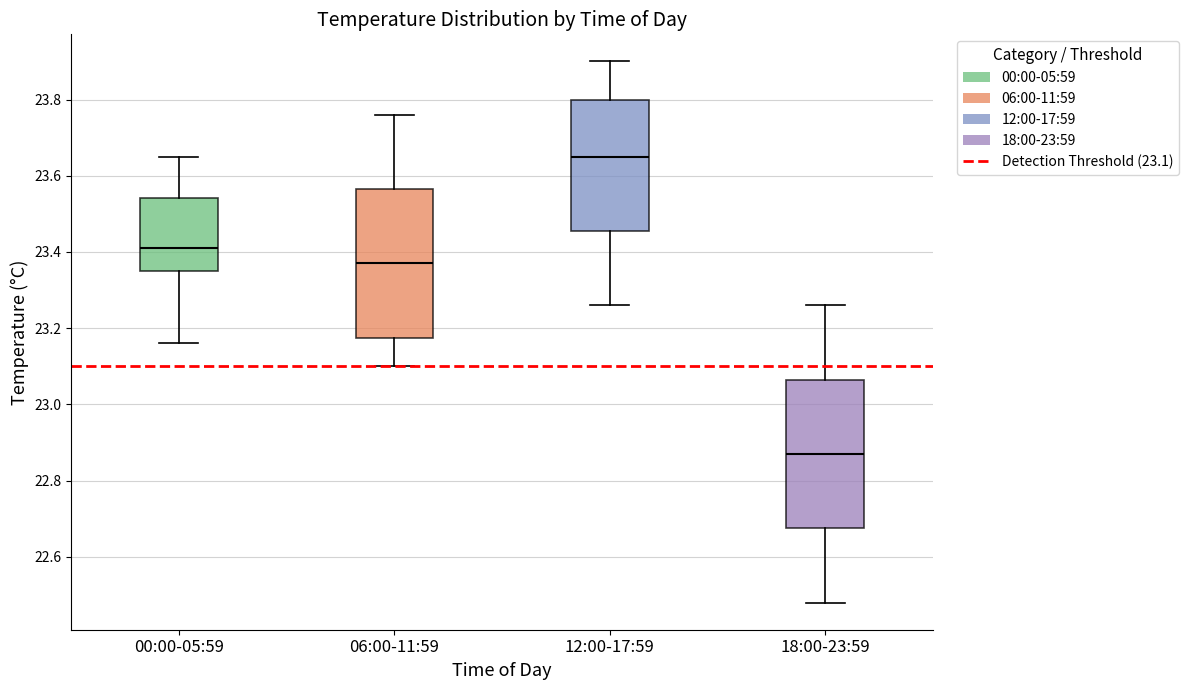

Which box has the highest median line?

12:00-17:59